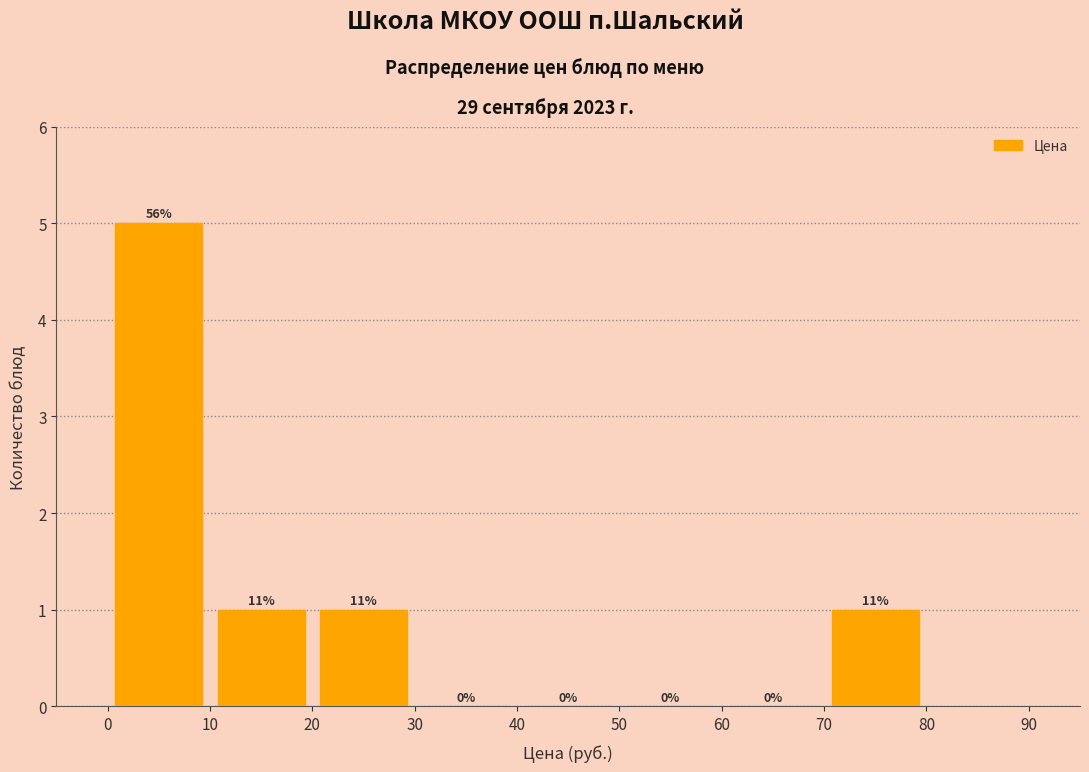

Which range on the x-axis has the tallest bar?

0 to 10